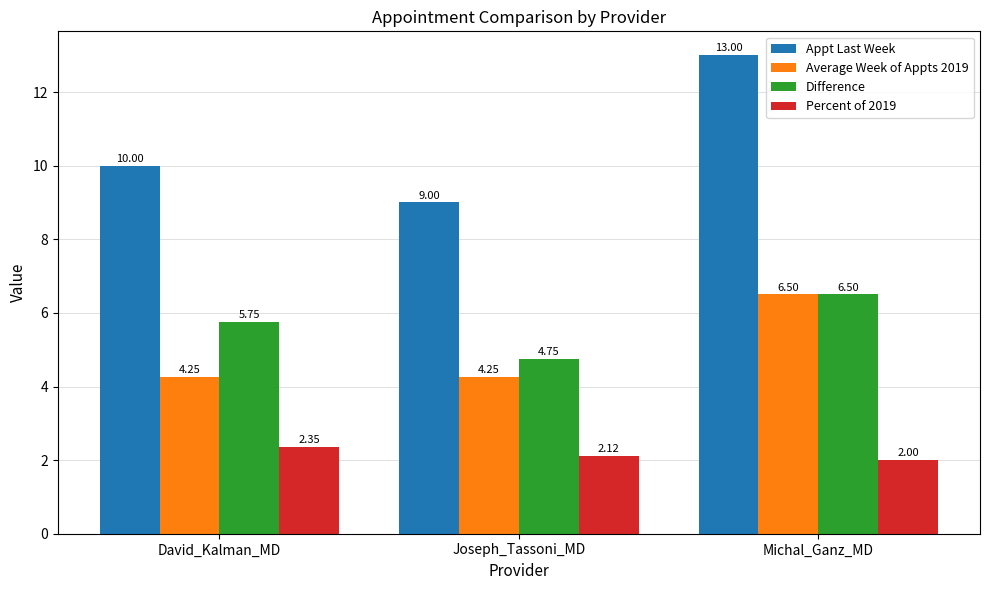

How many bars are there in each group?

4